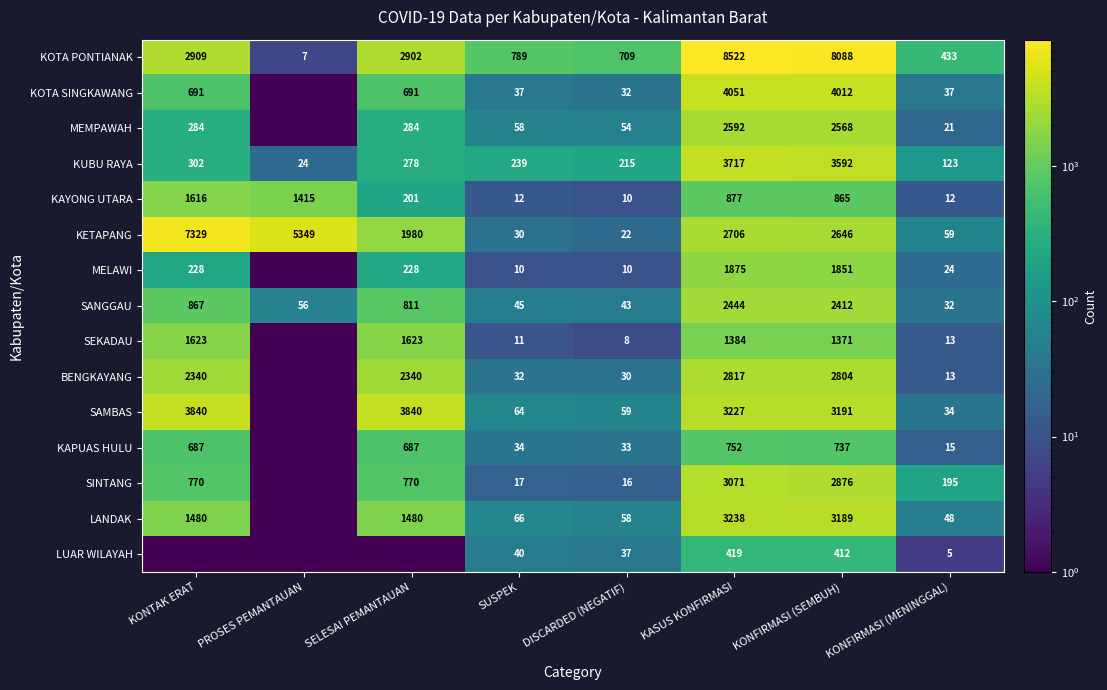

List the labels in order of KOTA PONTIANAK value, largest first.

KASUS KONFIRMASI, KONFIRMASI (SEMBUH), KONTAK ERAT, SELESAI PEMANTAUAN, SUSPEK, DISCARDED (NEGATIF), KONFIRMASI (MENINGGAL), PROSES PEMANTAUAN